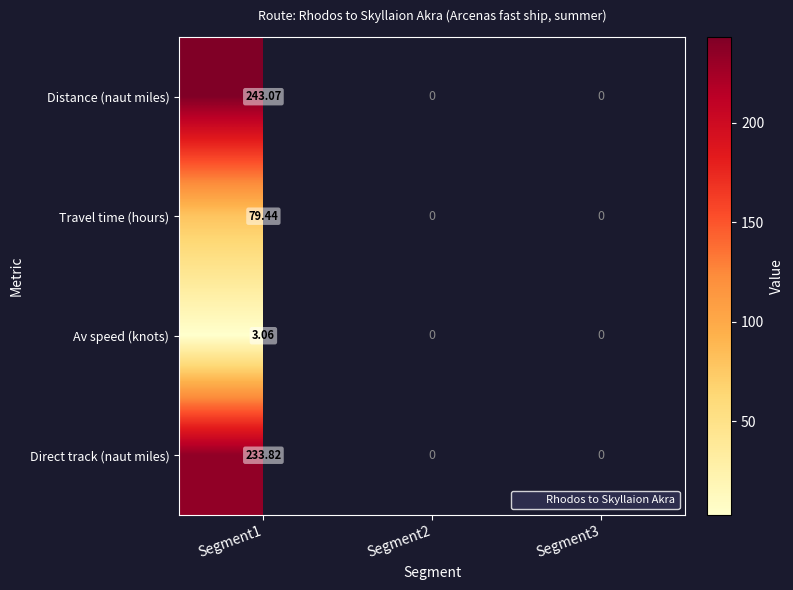

Rank the series by their maximum value, from highest to lowest.

Distance (naut miles), Direct track (naut miles), Travel time (hours), Av speed (knots)